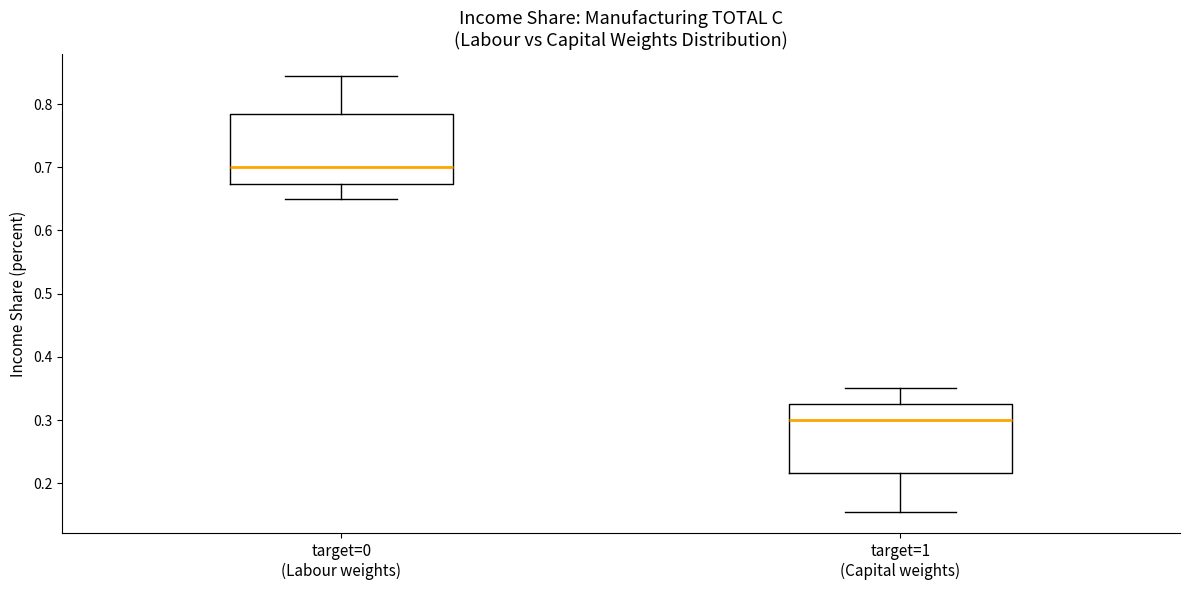

Reading left to right, read every box against the y-axis: the position of its median line, the range the box covers, and the ends of its whiskers. The values are not printed on the chart, so give them approximately, as read against the axis.

target=0 (Labour weights): median 0.70, box 0.67 to 0.78, whiskers 0.65 to 0.84
target=1 (Capital weights): median 0.30, box 0.22 to 0.33, whiskers 0.16 to 0.35